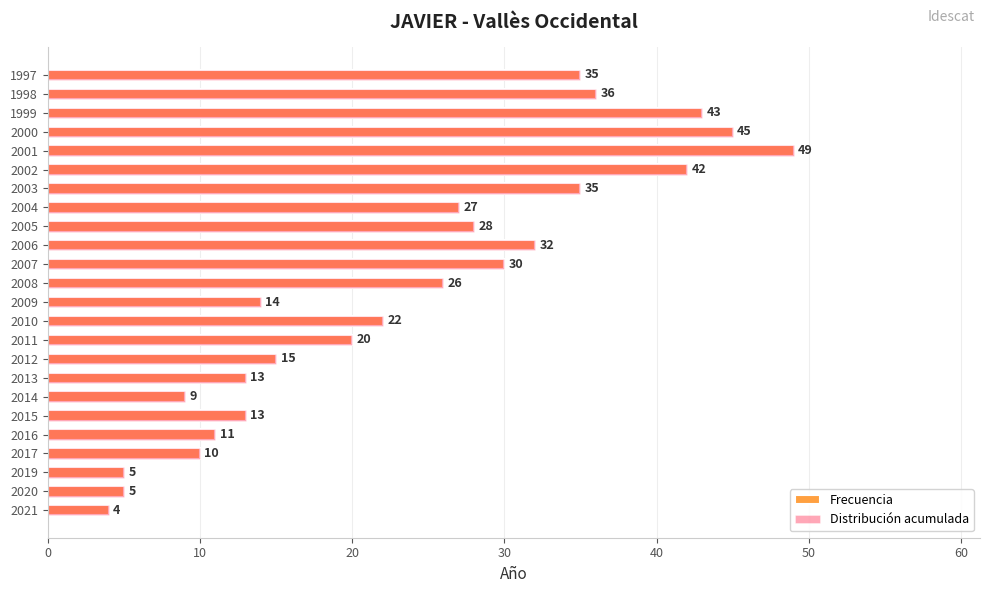

Is it true that Distribución acumulada equals 10 at 2017?

True